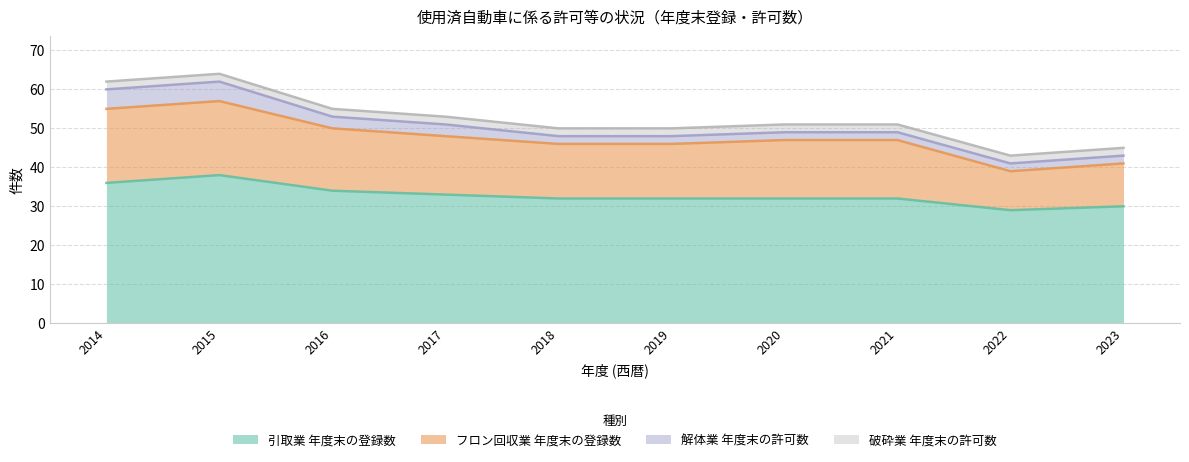

At which category is the sum across all series the highest?

2015